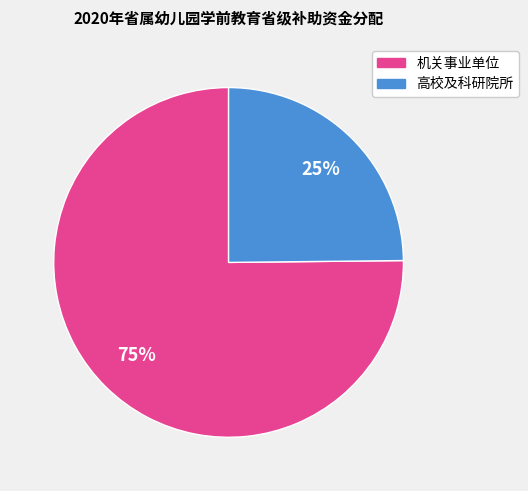

Rank the categories by value from highest to lowest.

机关事业单位, 高校及科研院所